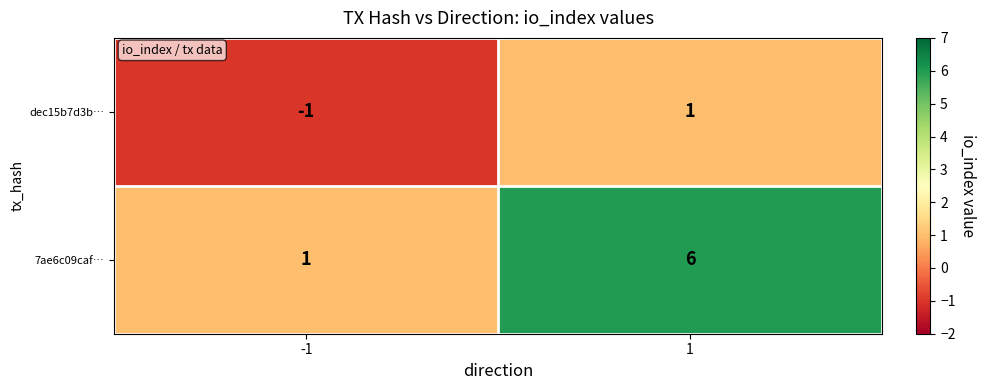

What is the difference between the maximum and minimum values in the 7ae6c09caf… series?

5